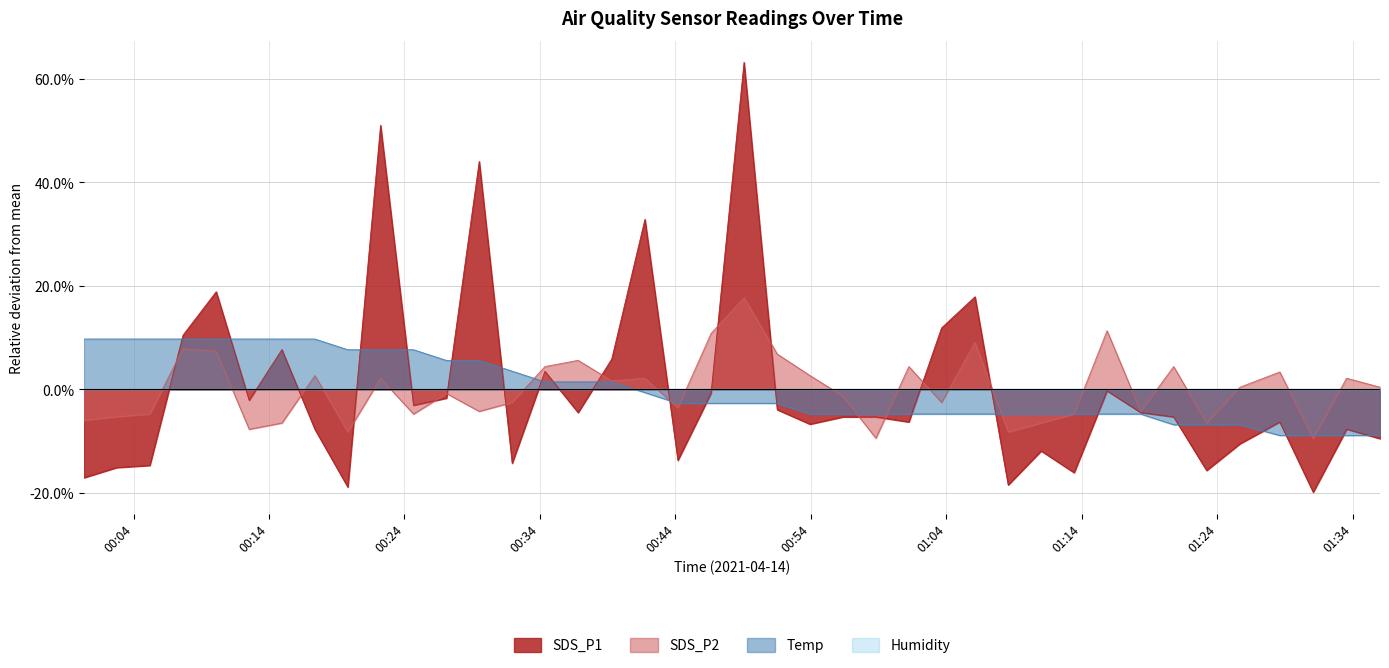

Does the chart display data point markers on the line(s)?

No